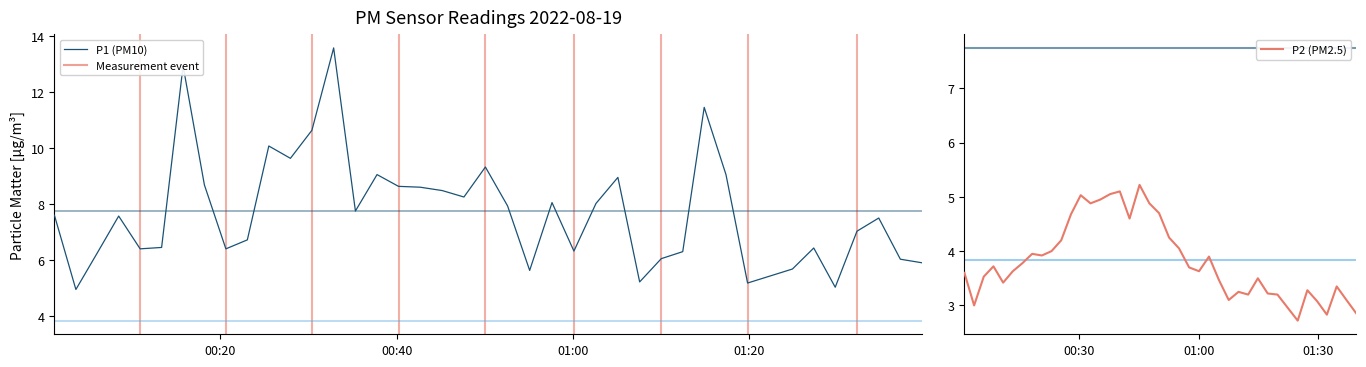

How many interior local valleys does the P2 series have?

10